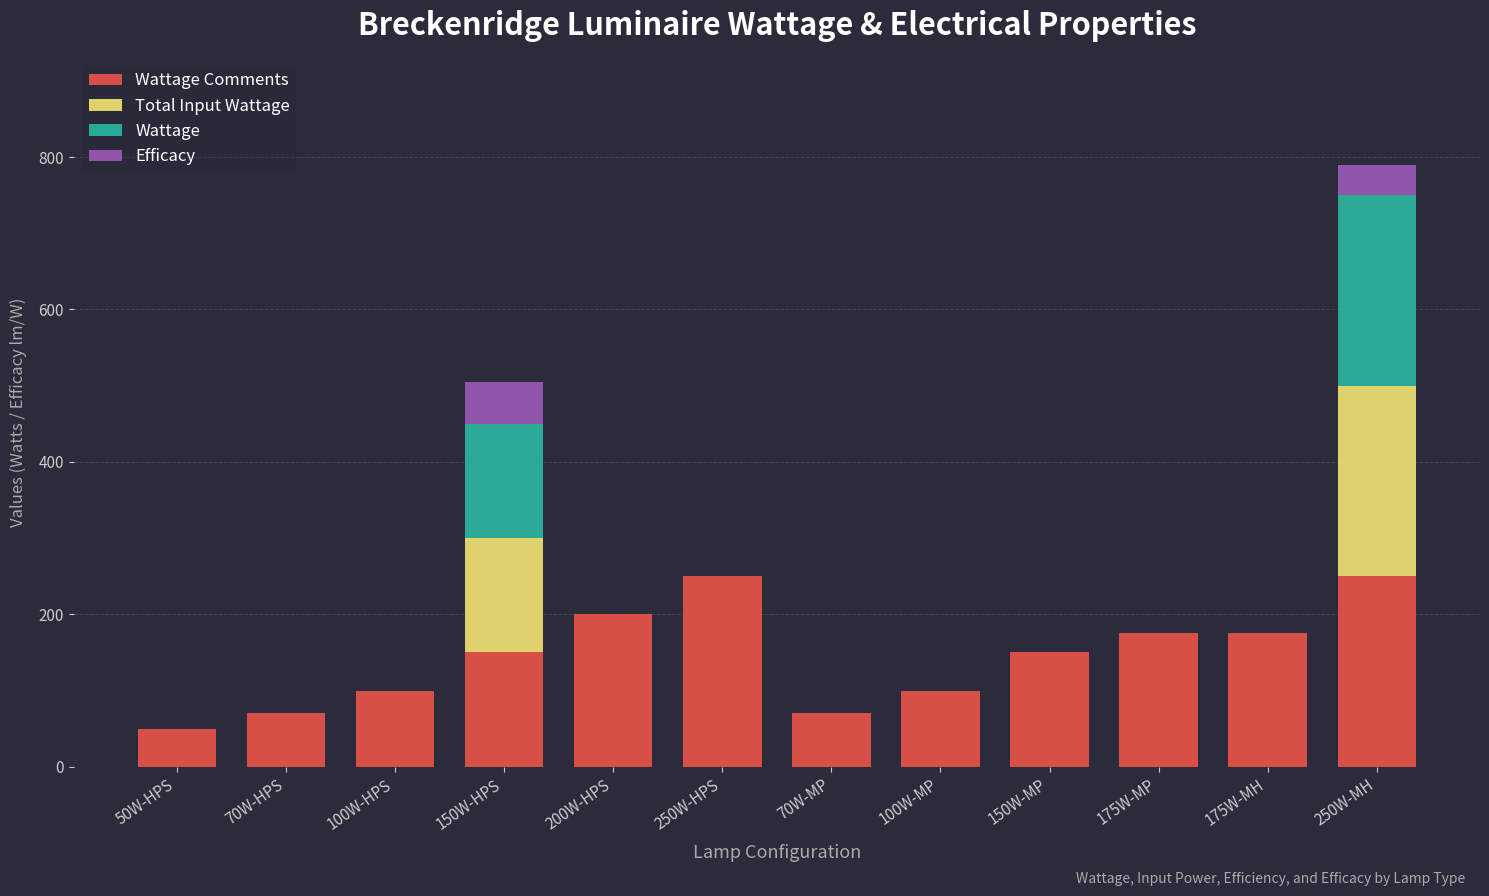

At which category is the sum across all series the highest?

250W-MH